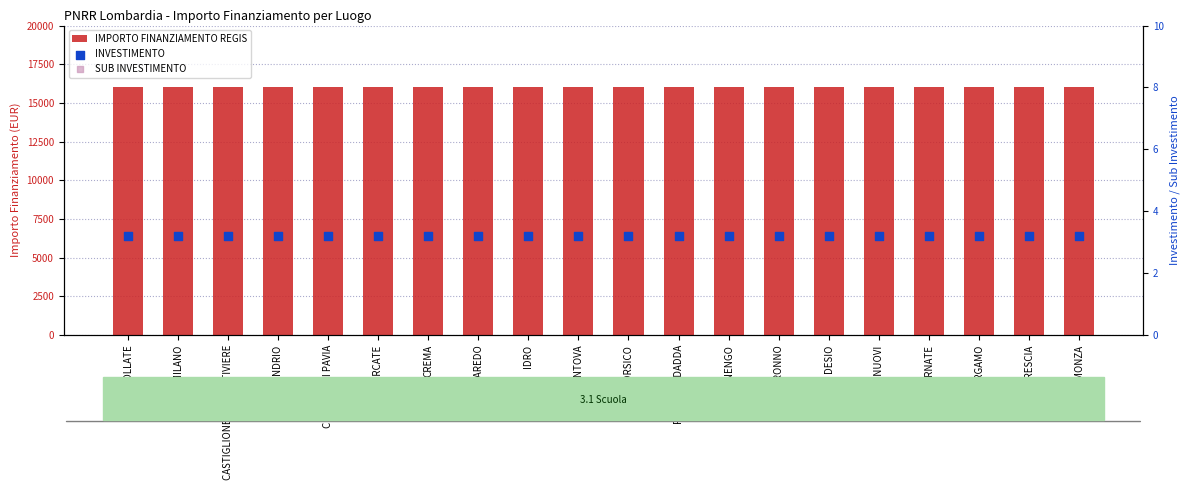

At which category is the sum across all series the highest?

BOLLATE